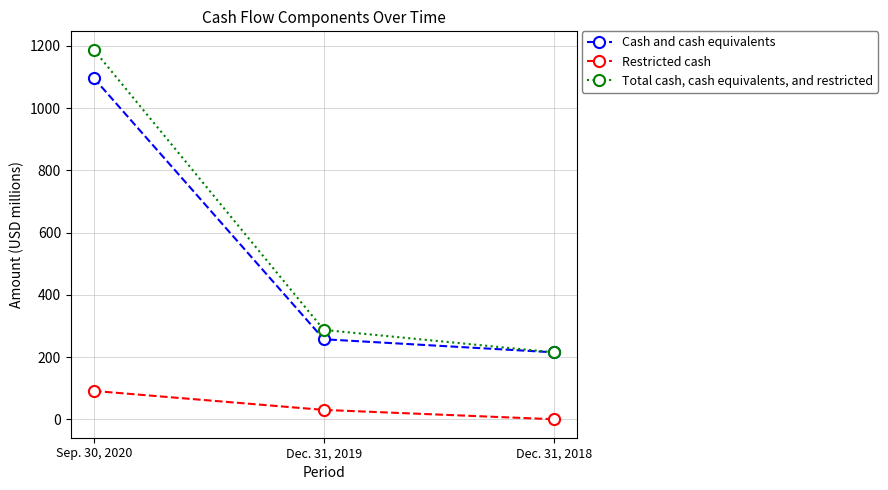

Rank the categories by Cash and cash equivalents value from lowest to highest.

Dec. 31, 2018, Dec. 31, 2019, Sep. 30, 2020